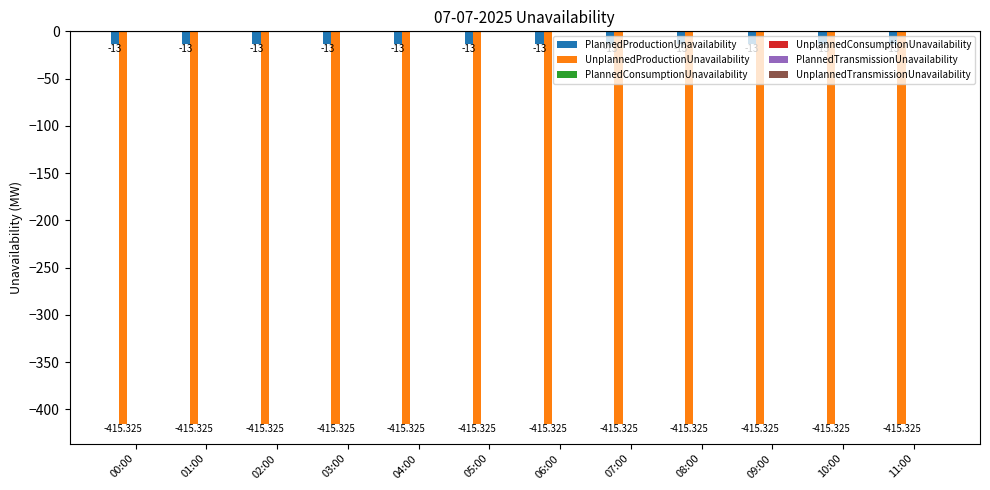

Which series has the largest total across all categories?

PlannedProductionUnavailability